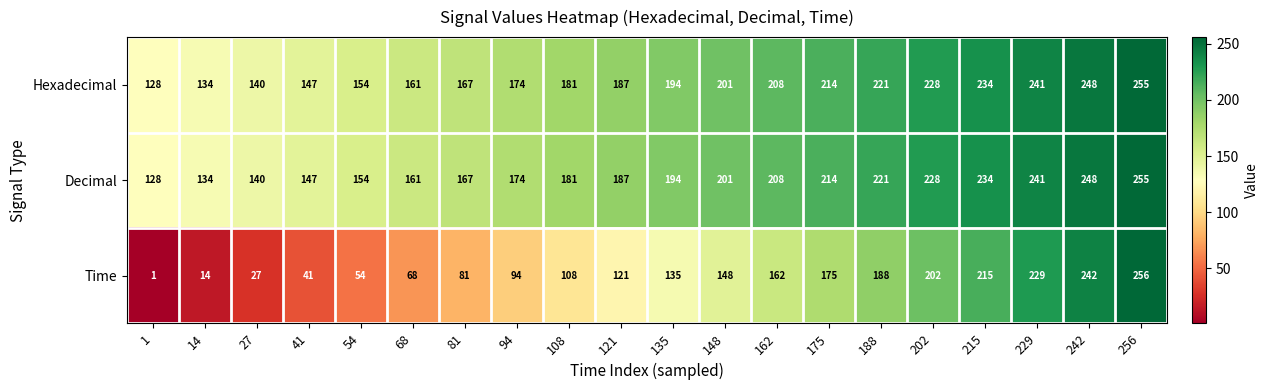

What is the difference between the Decimal values at 14 and 242?

114